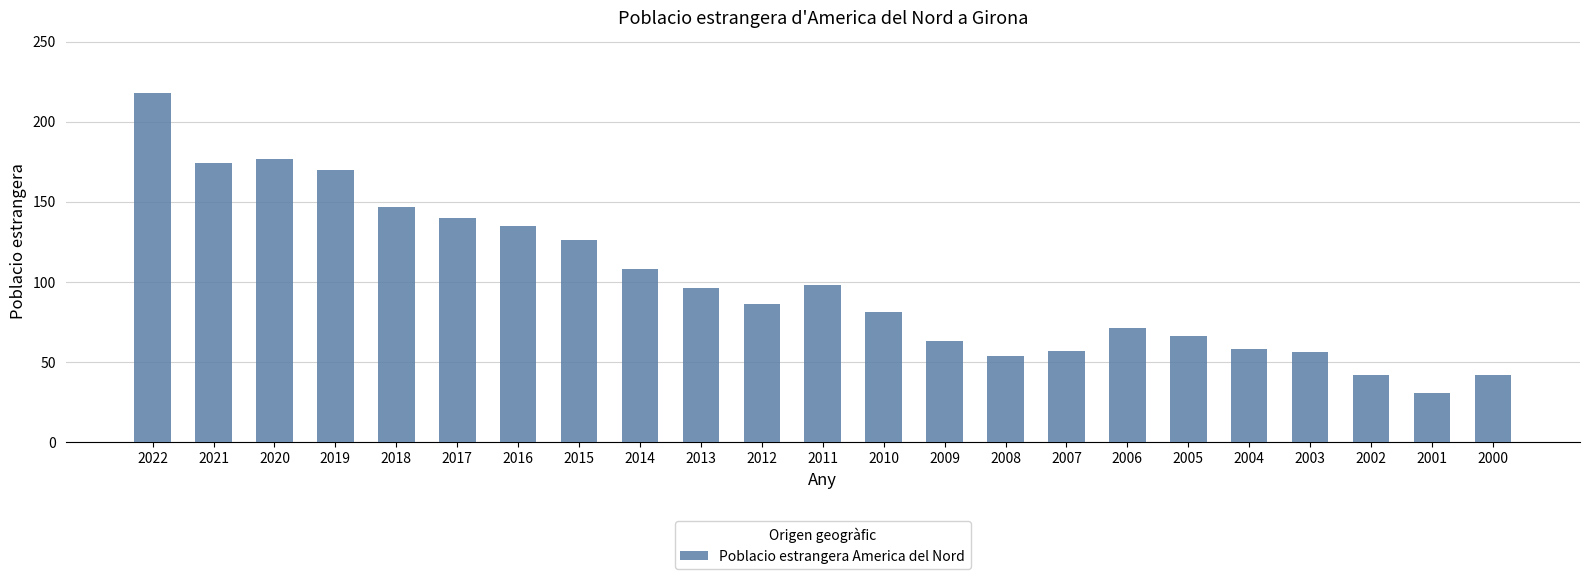

Are the bars grouped side by side (vs. stacked)?

No